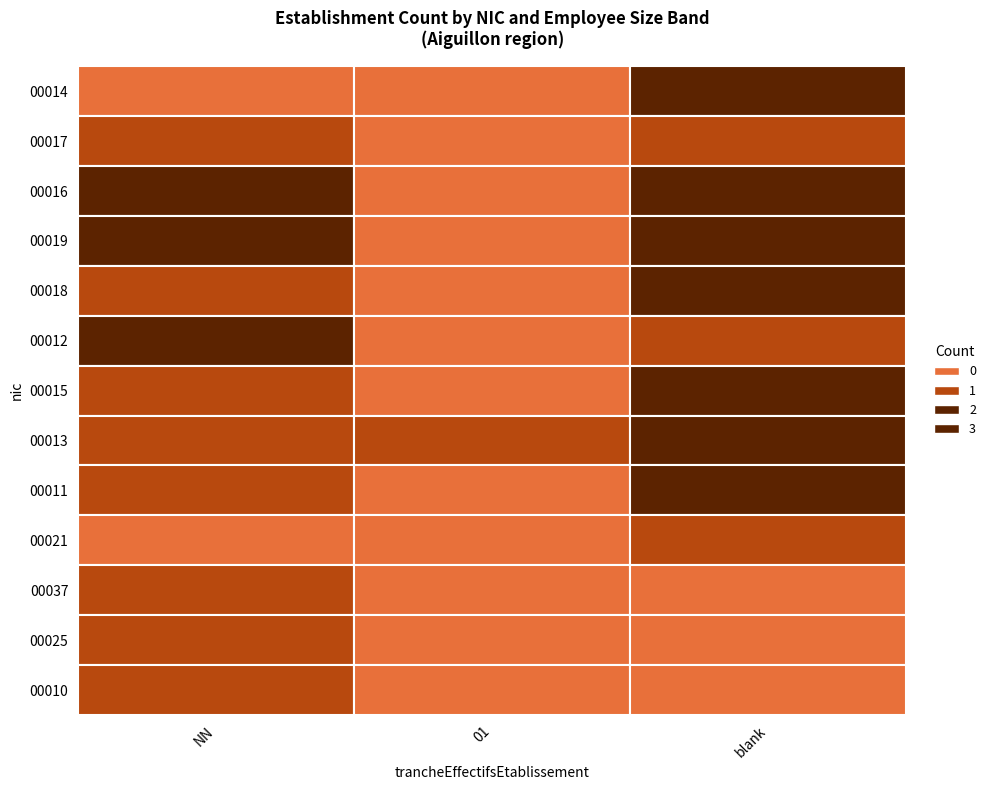

What value does the 00019 series have at ?

3